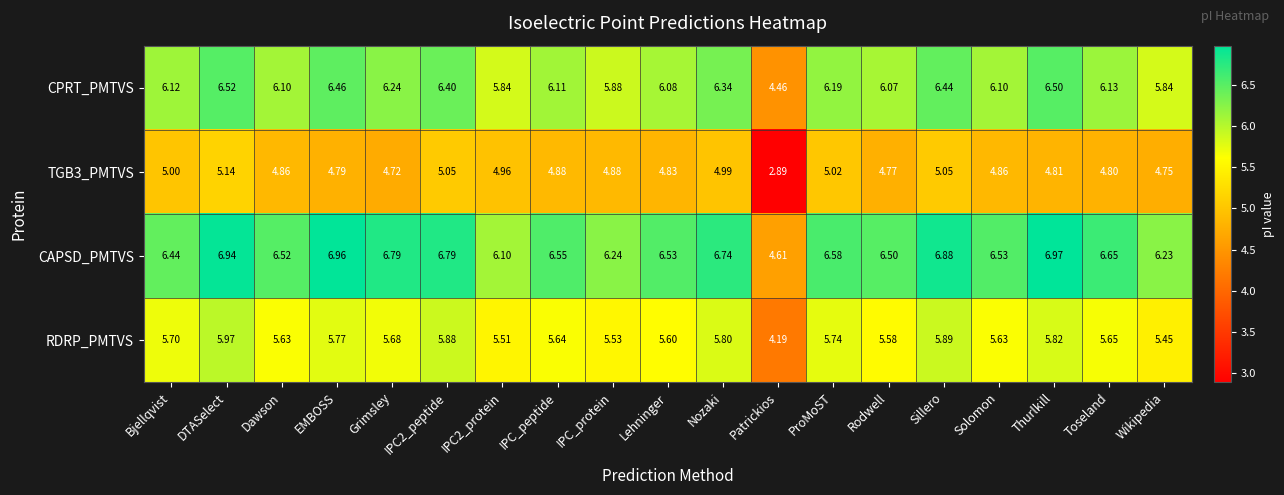

At which label is CPRT_PMTVS closest to 5?

Patrickios